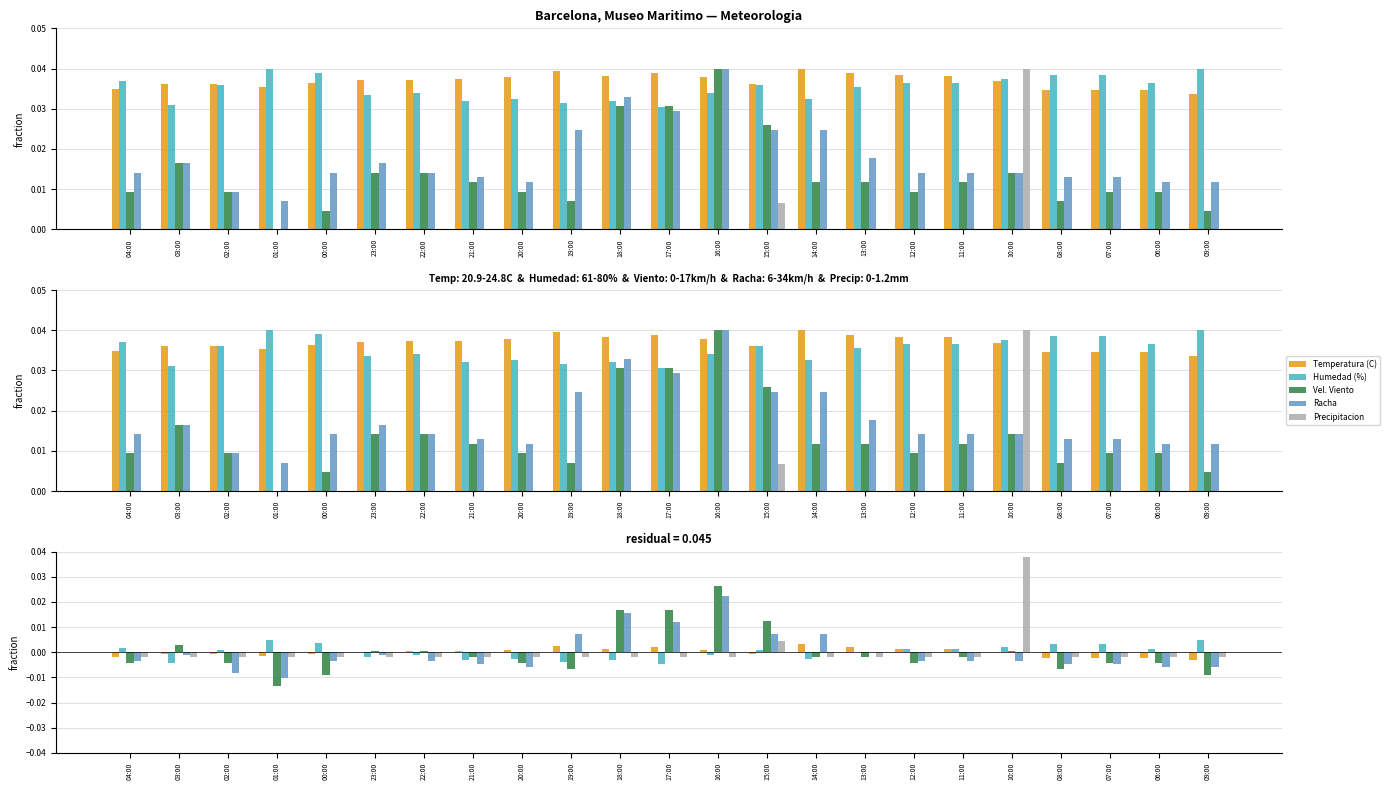

The Racha (km/h) series shows -0.0 at 04:00. True or false?

False